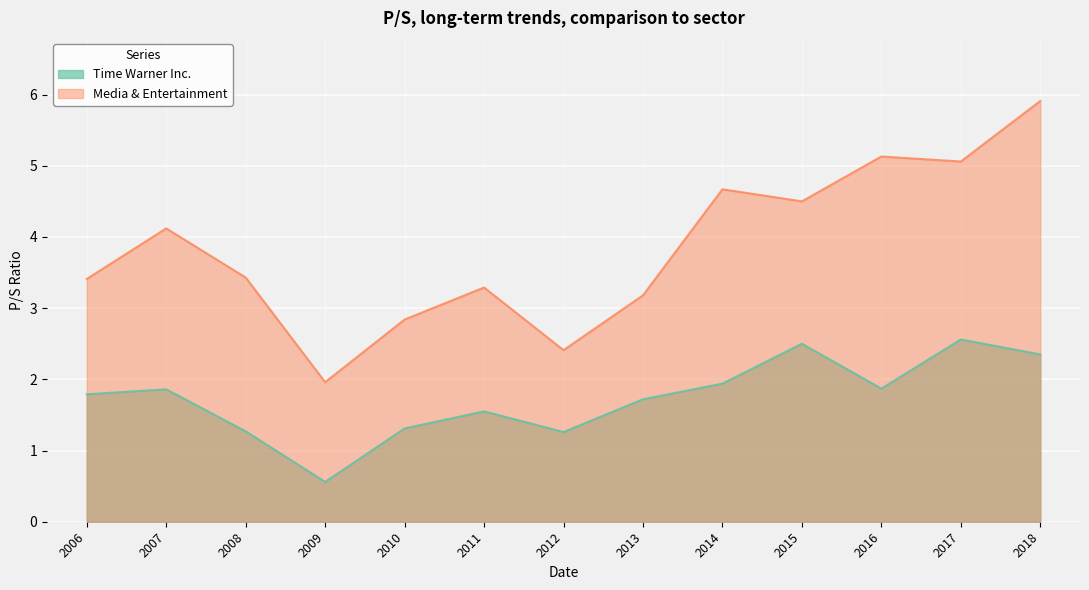

Which series has the largest total across all categories?

Media & Entertainment